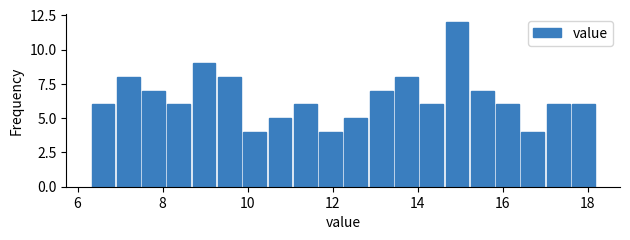

Read against the x-axis, roughly where is the centre of the tallest bar?

15.0